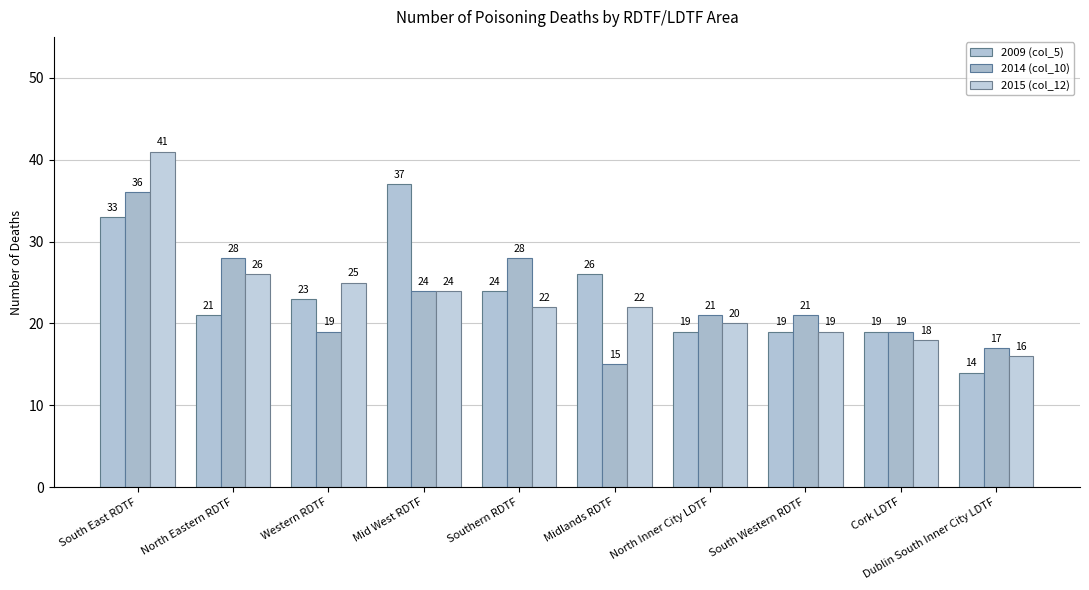

Which series has the widest spread of values?

2015 (col_12)